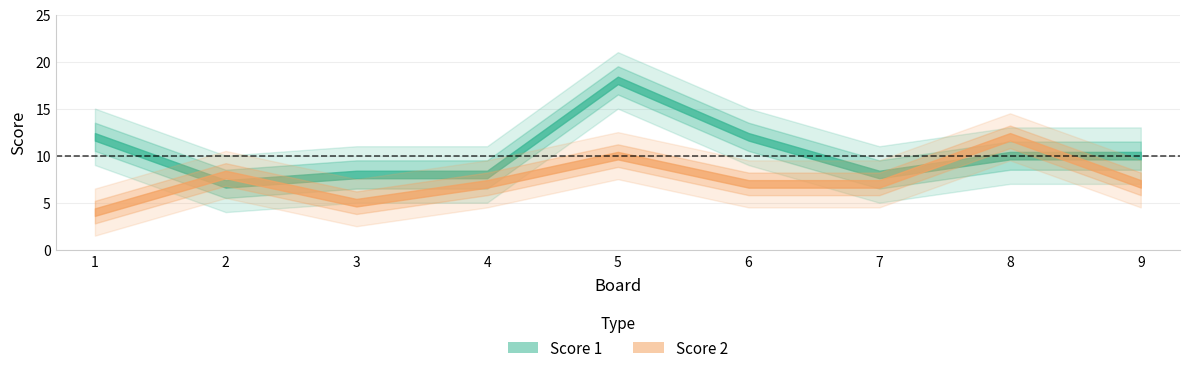

Which series has the widest spread of values?

Score 1